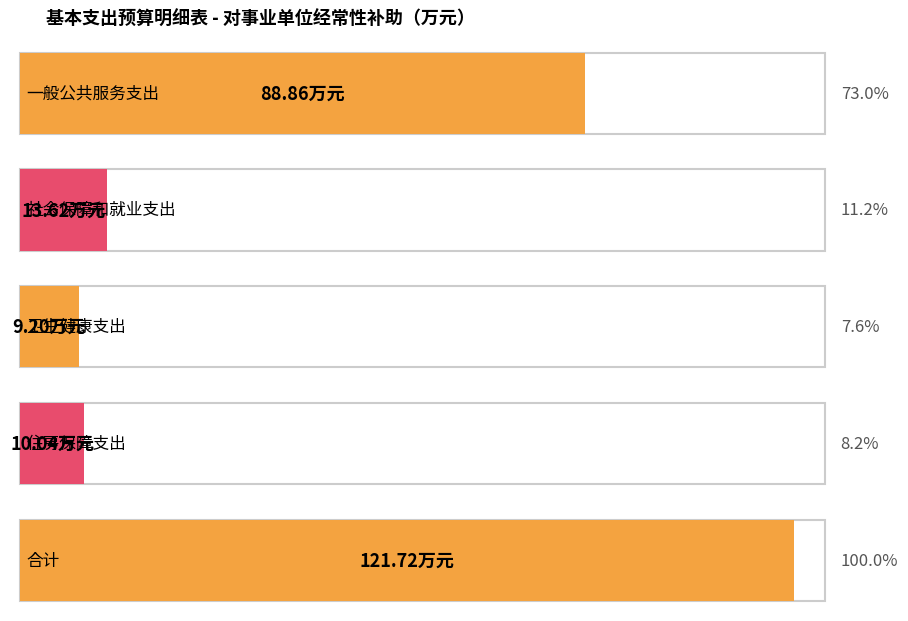

Approximately how many times larger is the value at 卫生健康支出 compared to 社会保障和就业支出?

0.7